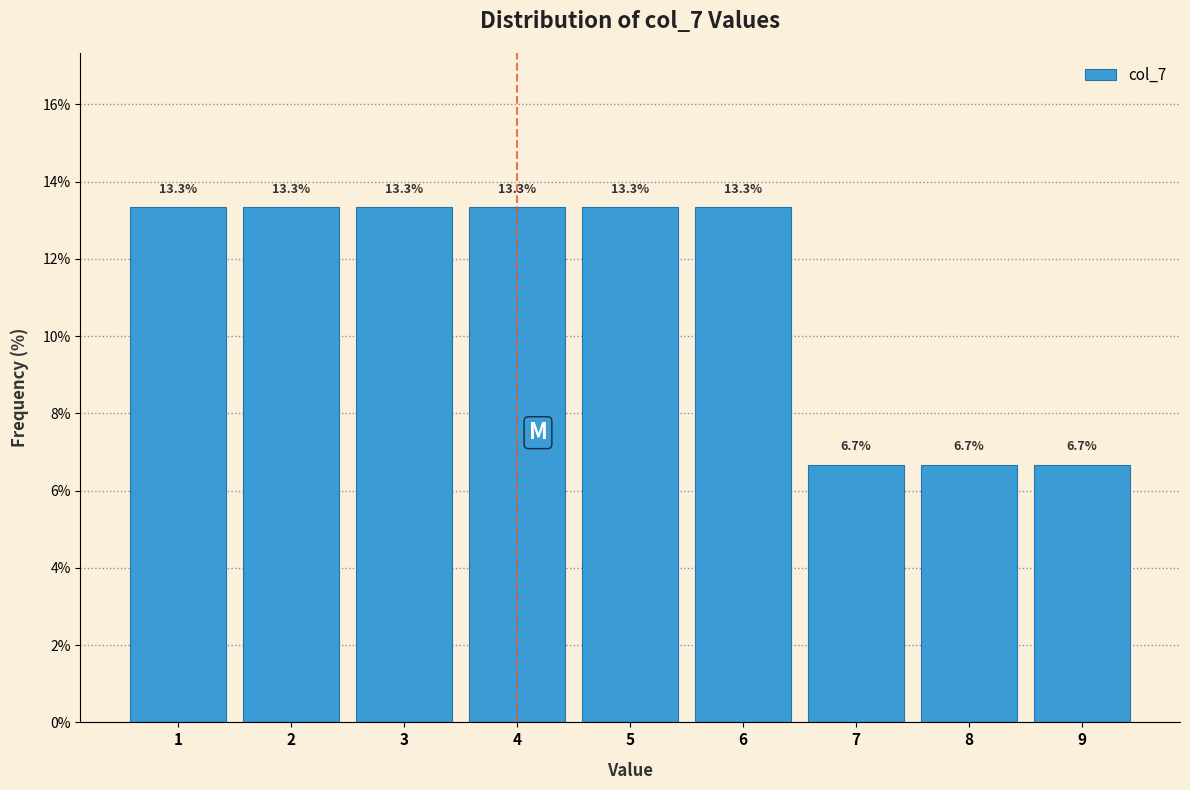

What is the height of the bar covering 3.5 to 4.5 on the x-axis?

13.3